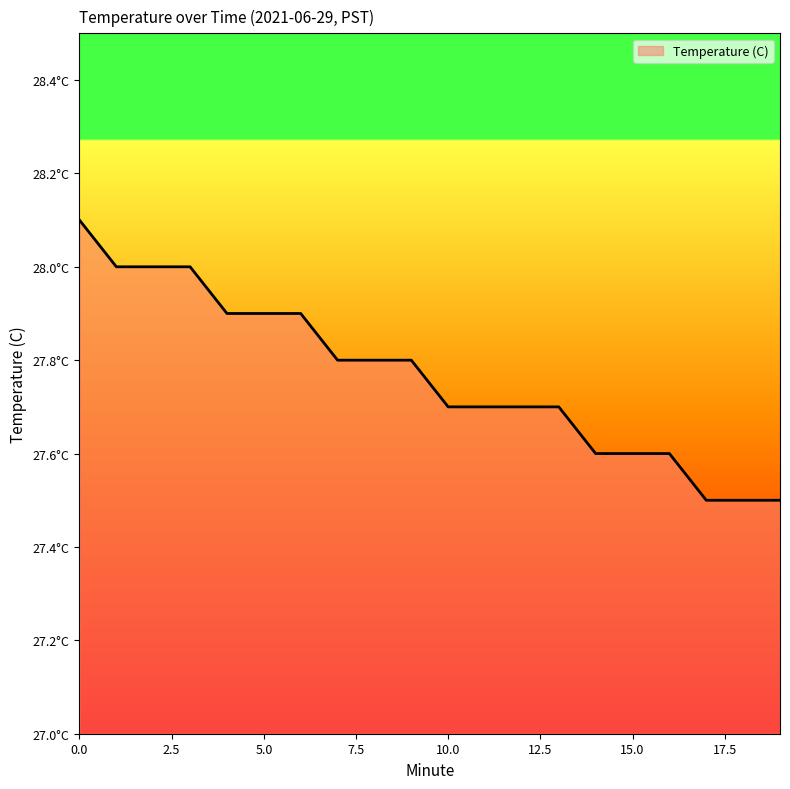

Reading left to right, transcribe all the data shown in this chart.

28.1	28.0	28.0	28.0	27.9	27.9	27.9	27.8	27.8	27.8	27.7	27.7	27.7	27.7	27.6	27.6	27.6	27.5	27.5	27.5